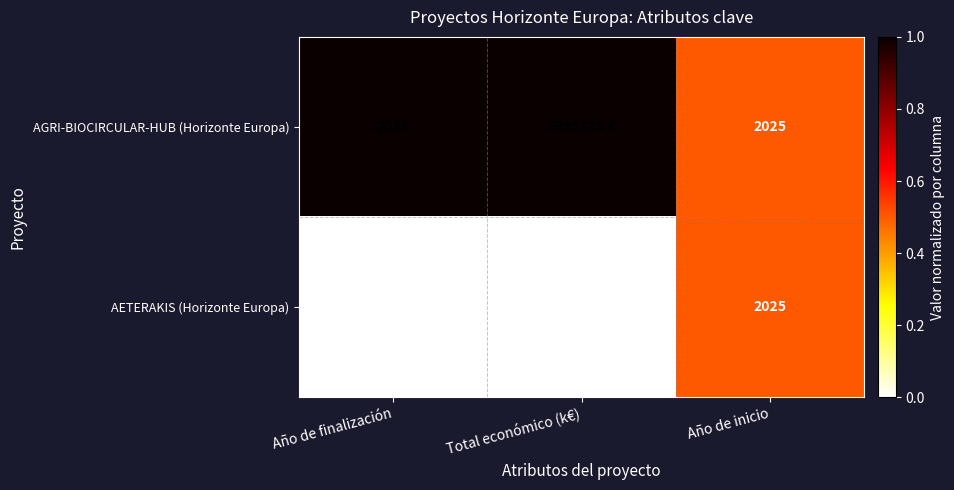

Rank the series at Año de finalización from lowest to highest value.

AETERAKIS (Horizonte Europa), AGRI-BIOCIRCULAR-HUB (Horizonte Europa)